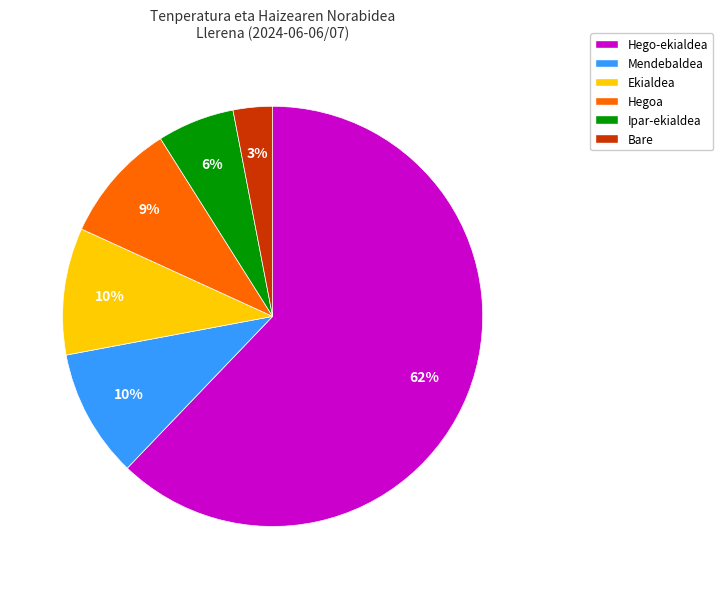

To the nearest percent, what is the average slice percentage?

17%